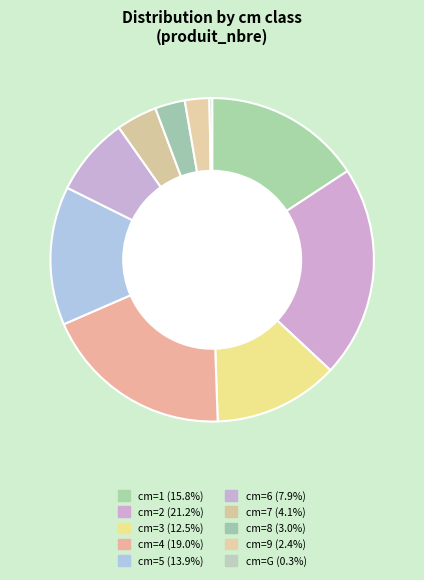

Count the number of slices in the pie.

10